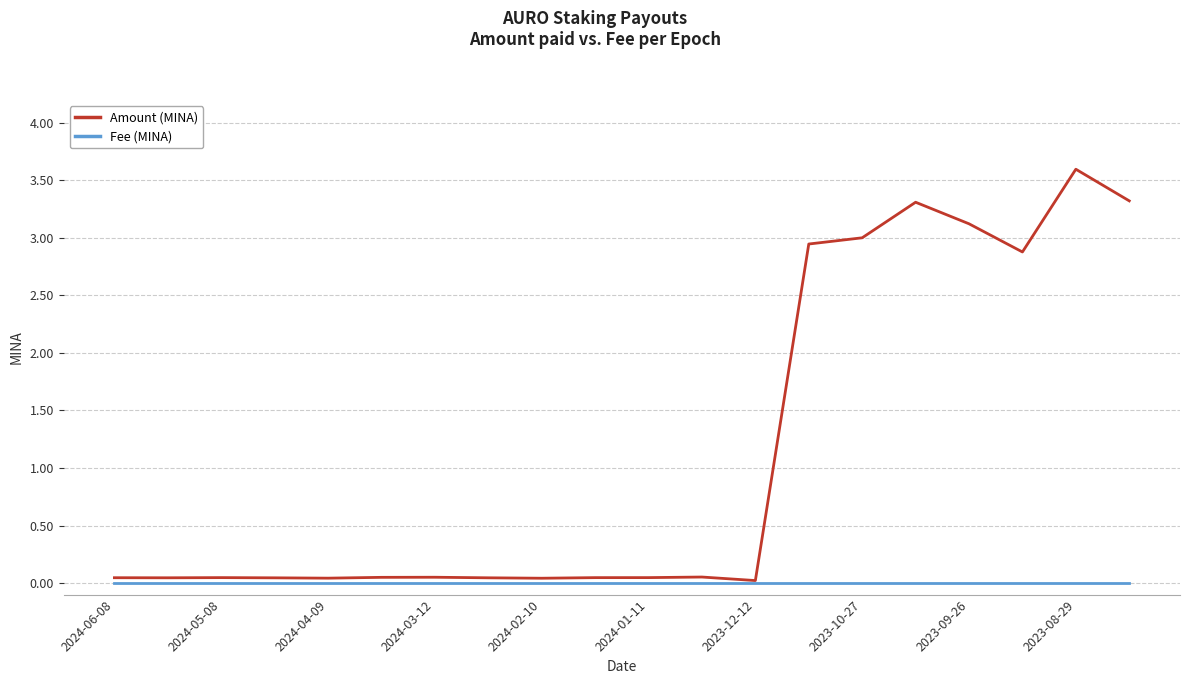

List the series in order of their overall mean, lowest first.

Fee (MINA), Amount (MINA)